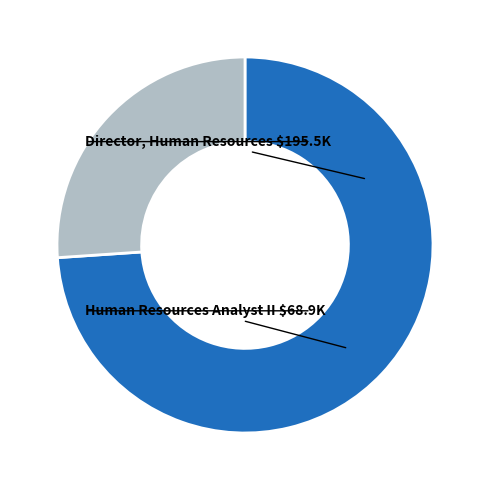

Is there a majority slice in this chart?

Yes